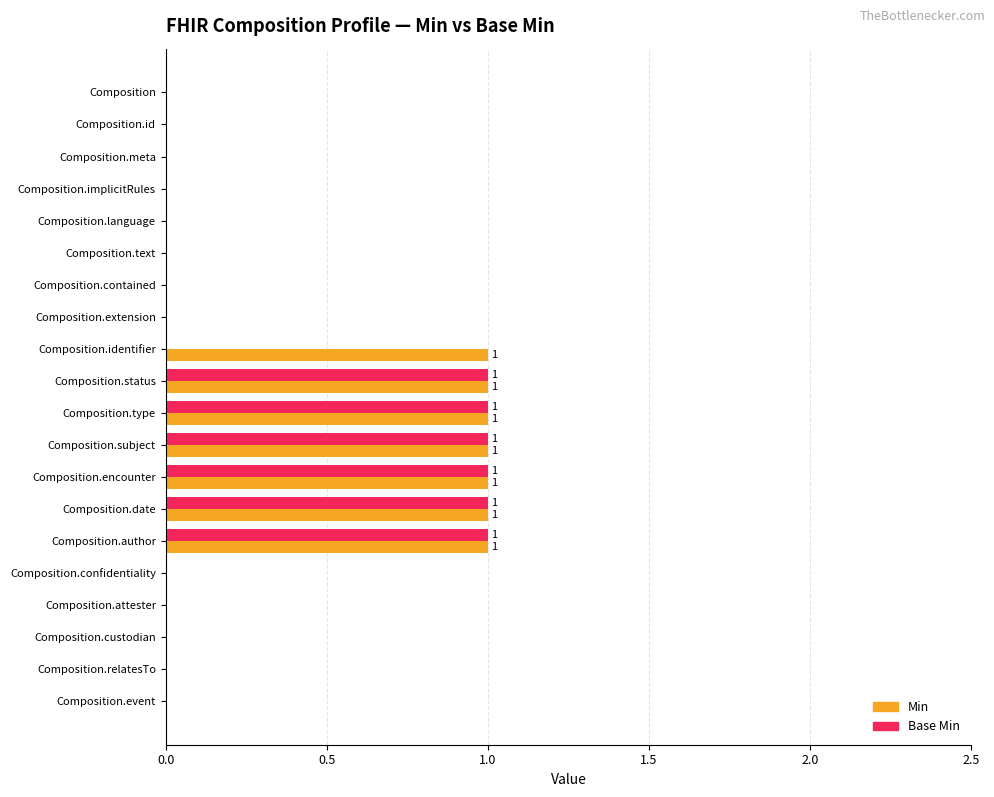

What is the sum of all Base Min values?

6